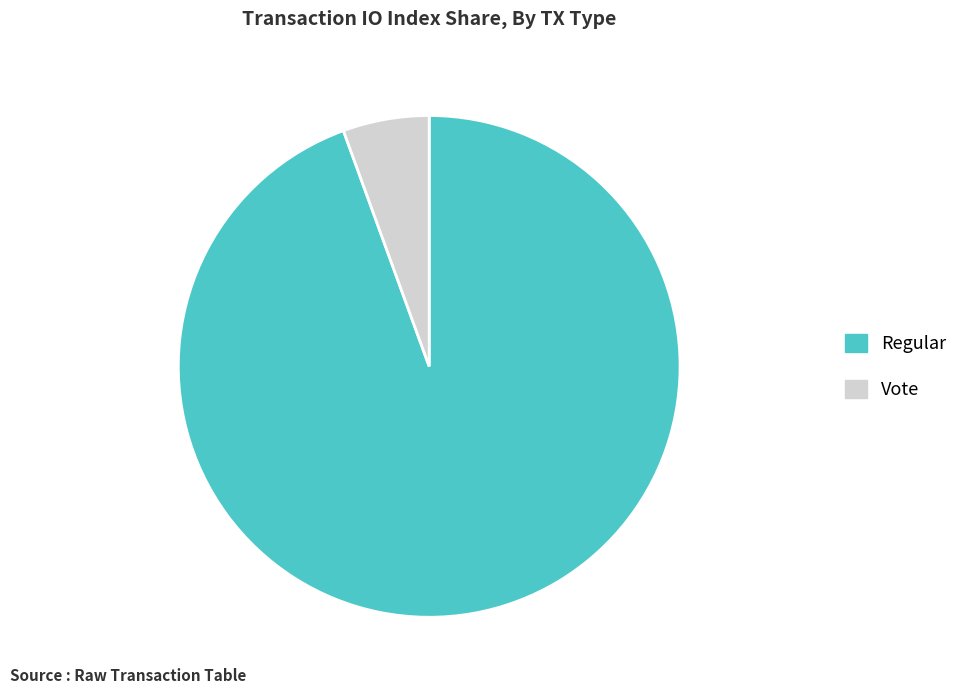

Is there a majority slice in this chart?

Yes